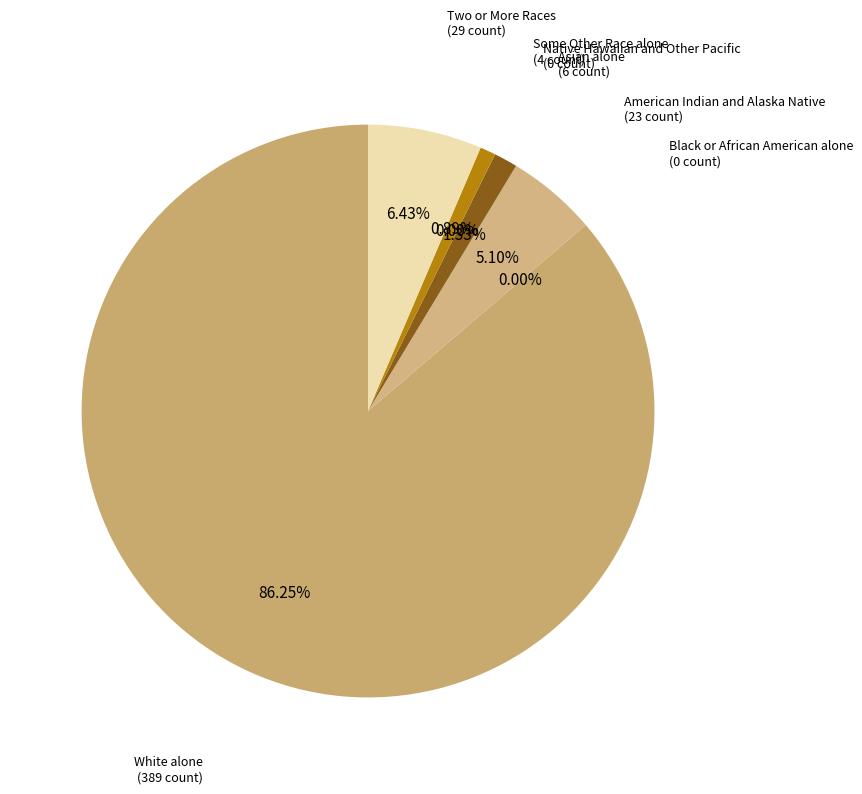

What is the largest slice in the pie chart?

White alone